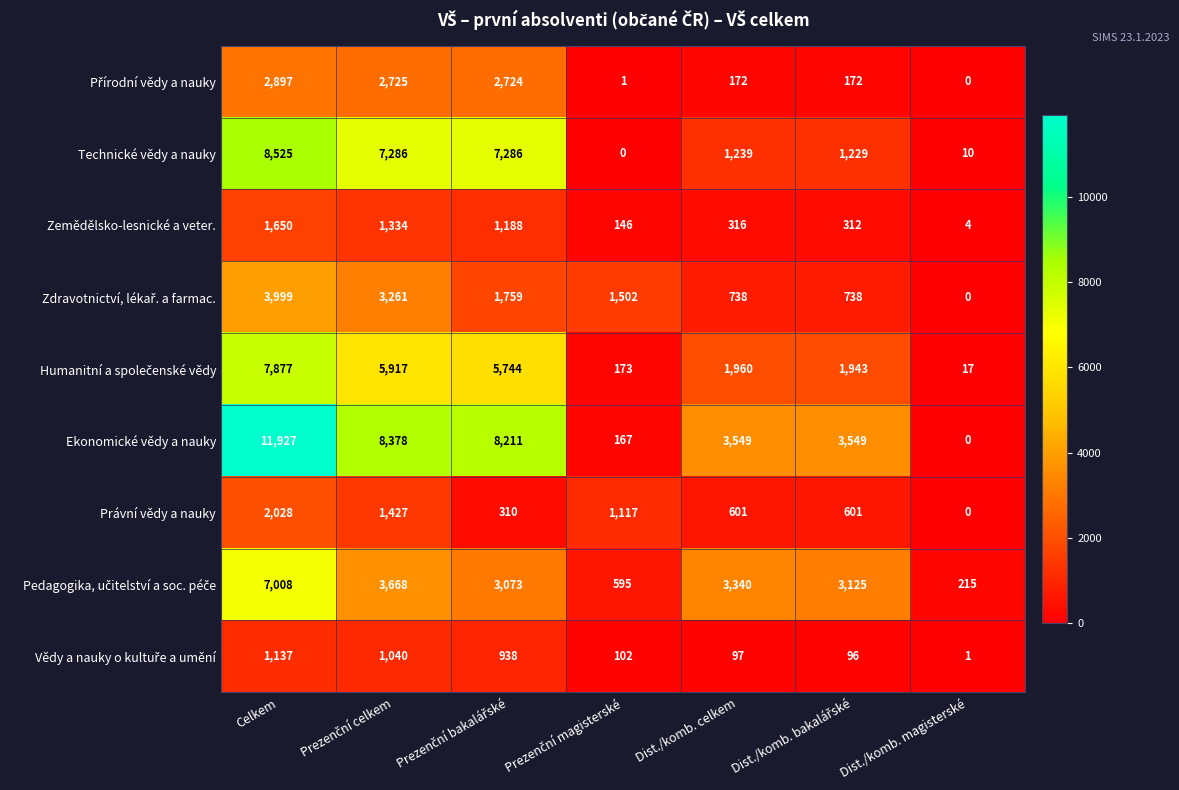

True or false: Ekonomické vědy a nauky has a value of 4685 at Dist./komb. celkem.

False